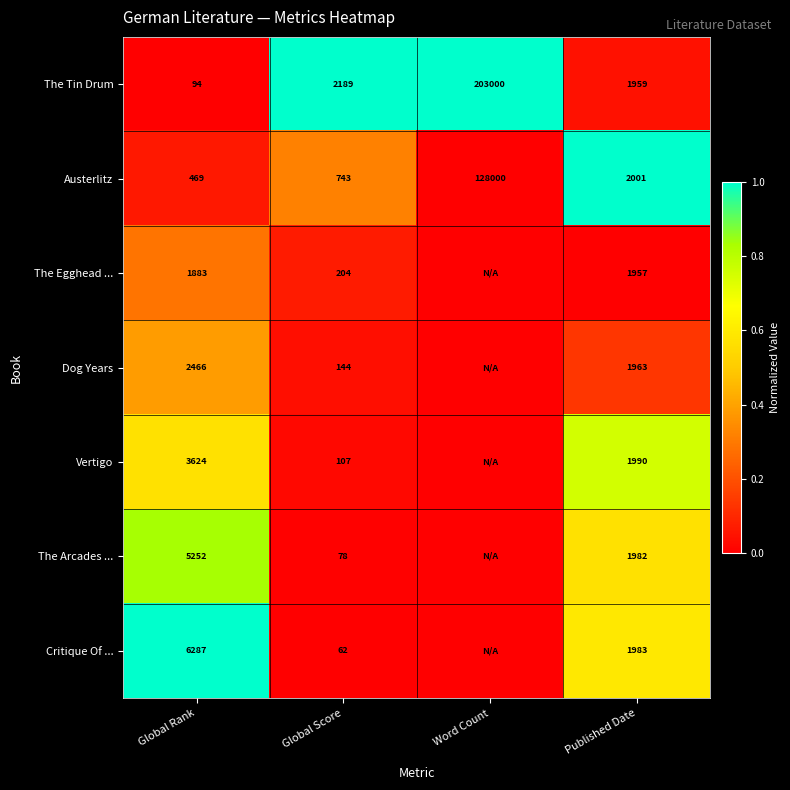

At Global Score, list the series in order from smallest to largest.

Critique Of ..., The Arcades ..., Vertigo, Dog Years, The Egghead ..., Austerlitz, The Tin Drum